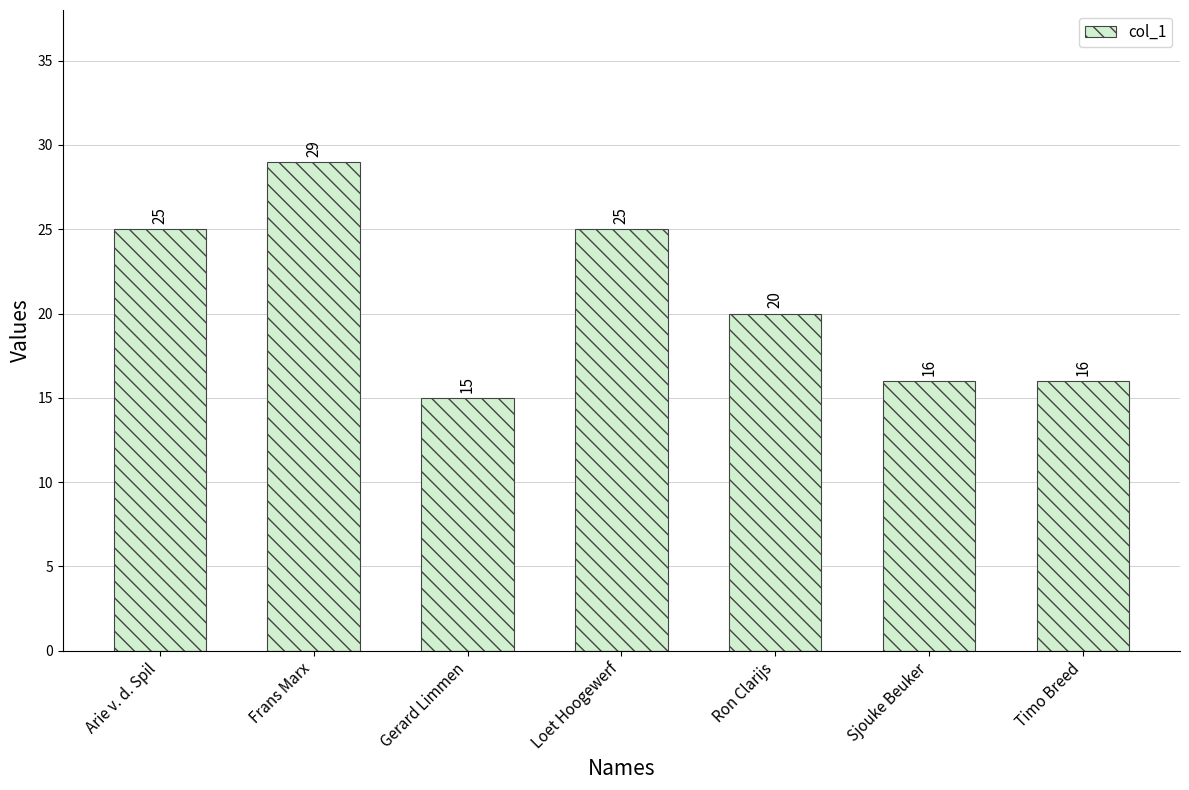

At which label does the data first exceed 20?

Arie v. d. Spil